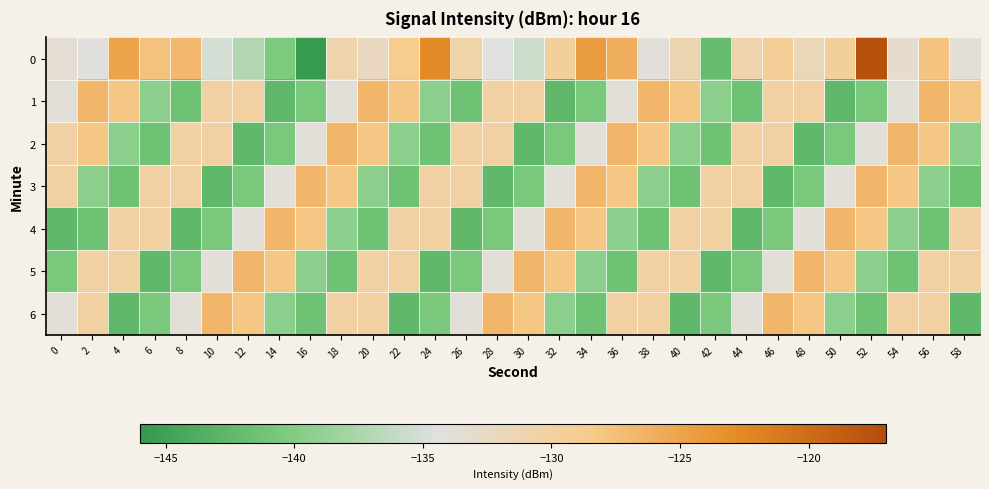

How many categories are shown in the chart?

30